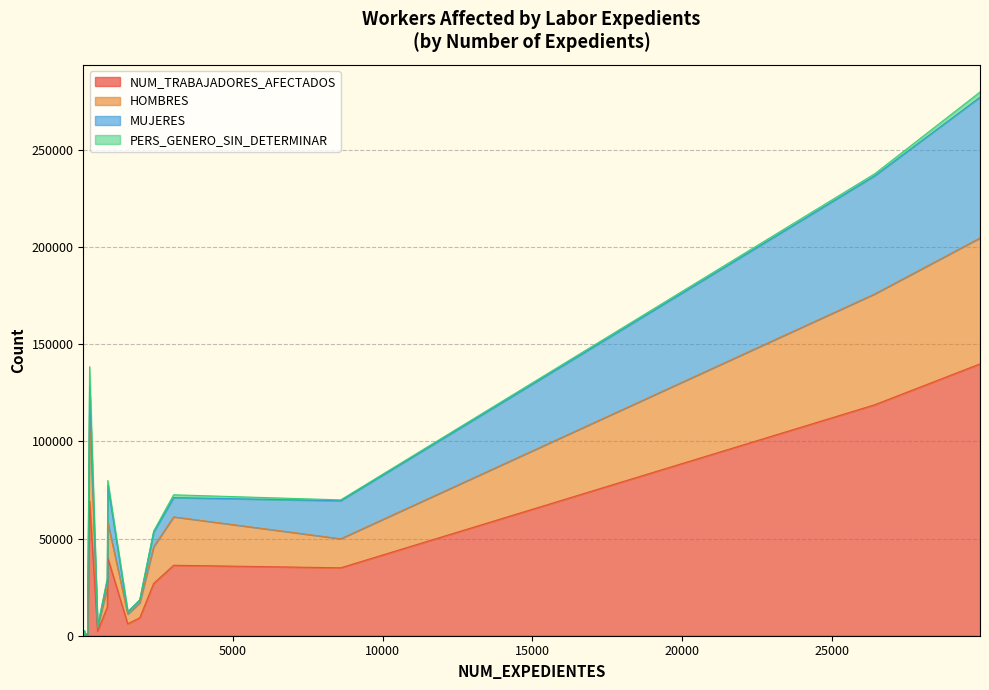

Where does the HOMBRES series first go above 10060?

2